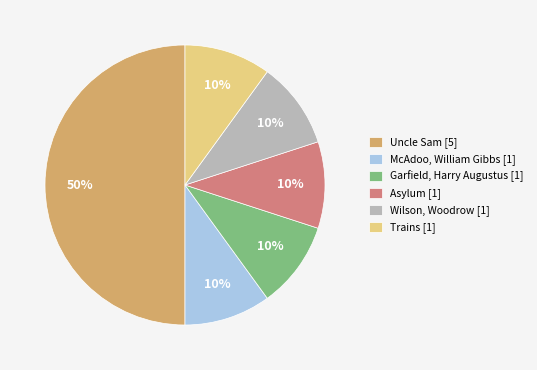

How many slices are in this pie chart?

6